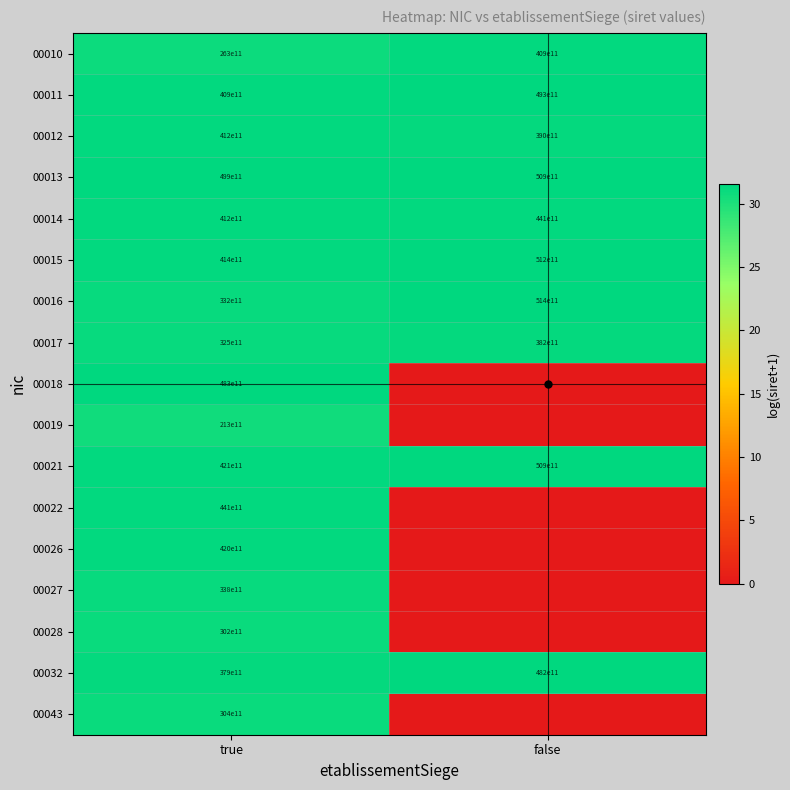

At which label does 00021 reach its minimum?

true